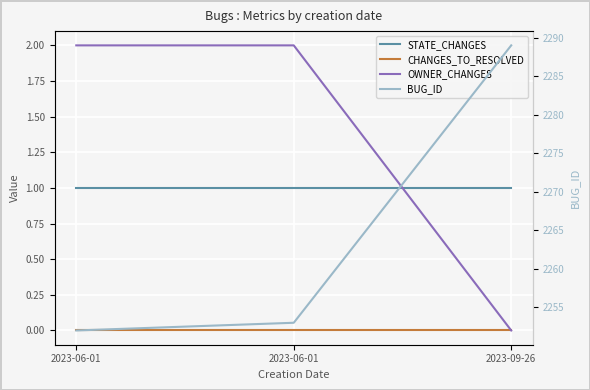

At how many categories does at least one series exceed 335?

3